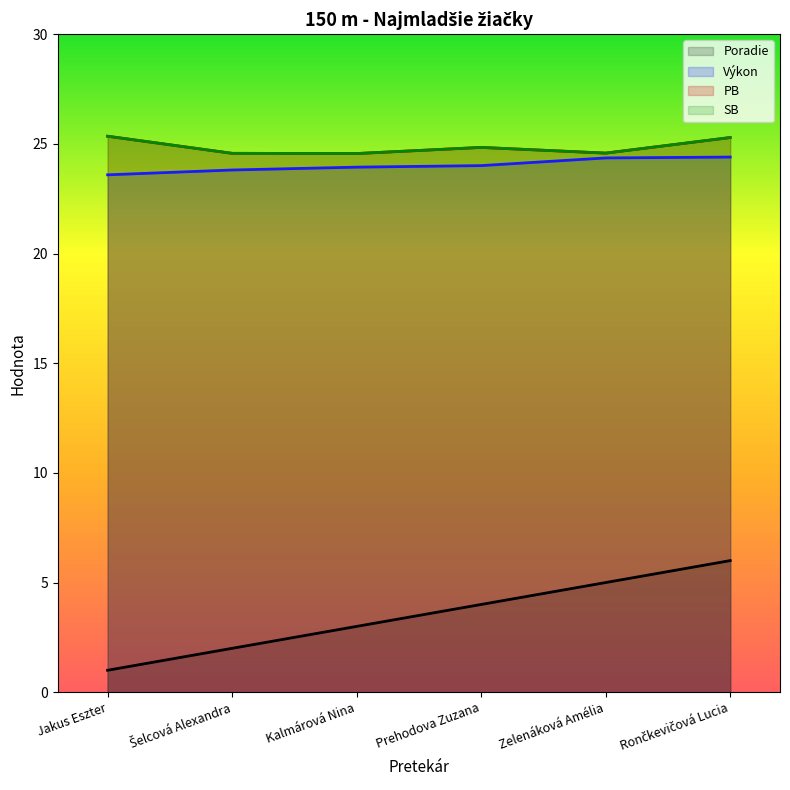

Reading left to right, extract all data points from this chart.

Poradie: Jakus Eszter=1.0	Šelcová Alexandra=2.0	Kalmárová Nina=3.0	Prehodova Zuzana=4.0	Zelenáková Amélia=5.0	Rončkevičová Lucia=6.0
Výkon: Jakus Eszter=23.6	Šelcová Alexandra=23.8	Kalmárová Nina=23.9	Prehodova Zuzana=24.0	Zelenáková Amélia=24.4	Rončkevičová Lucia=24.4
PB: Jakus Eszter=25.4	Šelcová Alexandra=24.6	Kalmárová Nina=24.6	Prehodova Zuzana=24.8	Zelenáková Amélia=24.6	Rončkevičová Lucia=25.3
SB: Jakus Eszter=25.4	Šelcová Alexandra=24.6	Kalmárová Nina=24.6	Prehodova Zuzana=24.8	Zelenáková Amélia=24.6	Rončkevičová Lucia=25.3